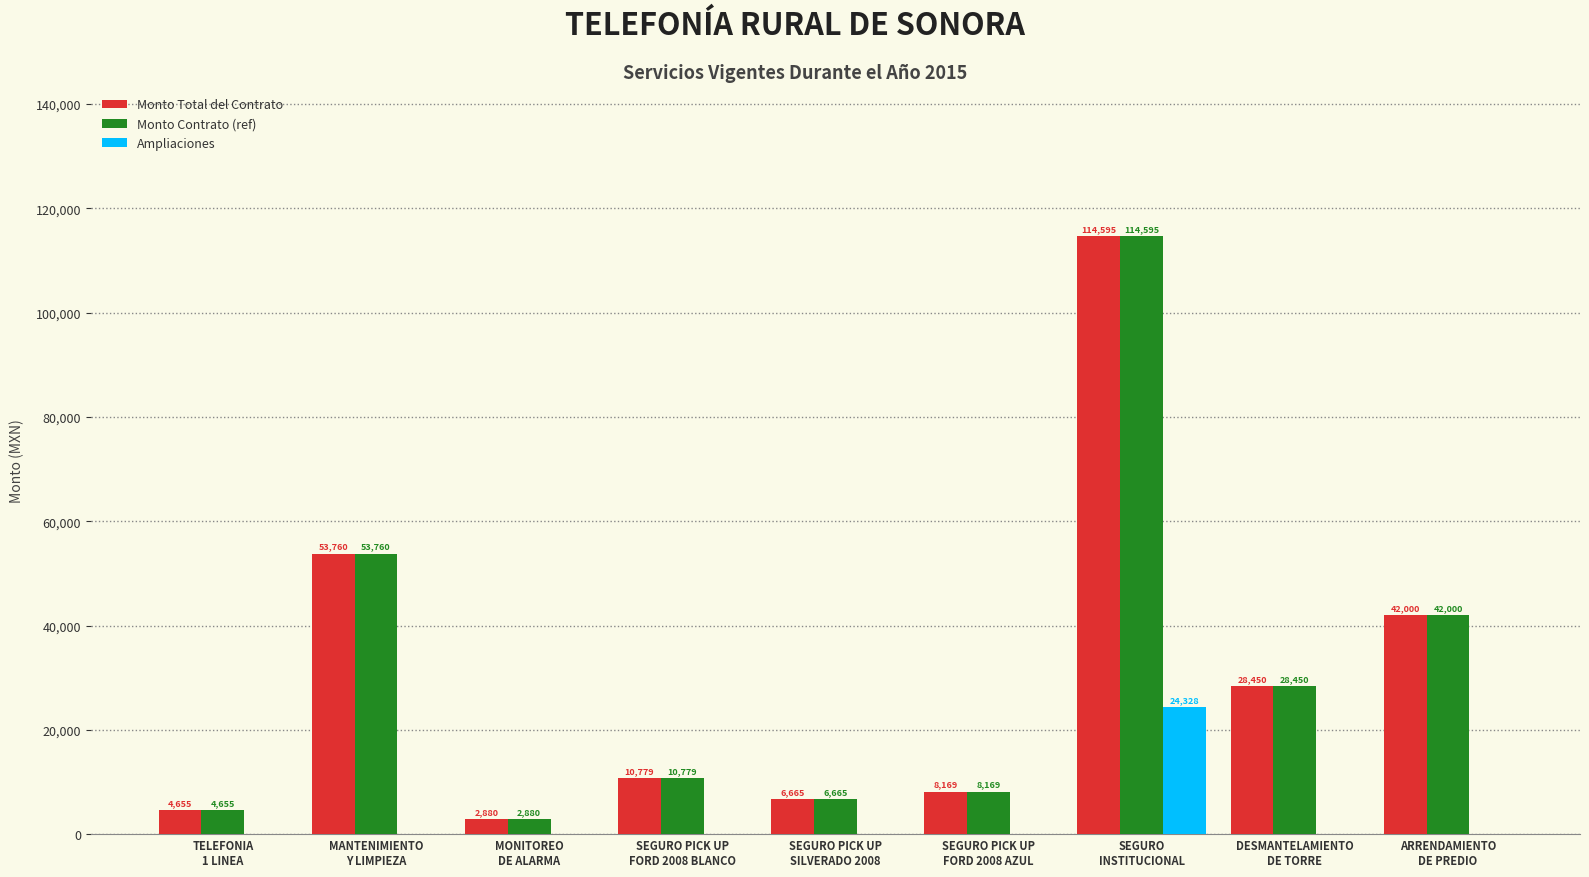

At which category does the chart reach its peak across all series?

SEGURO
INSTITUCIONAL